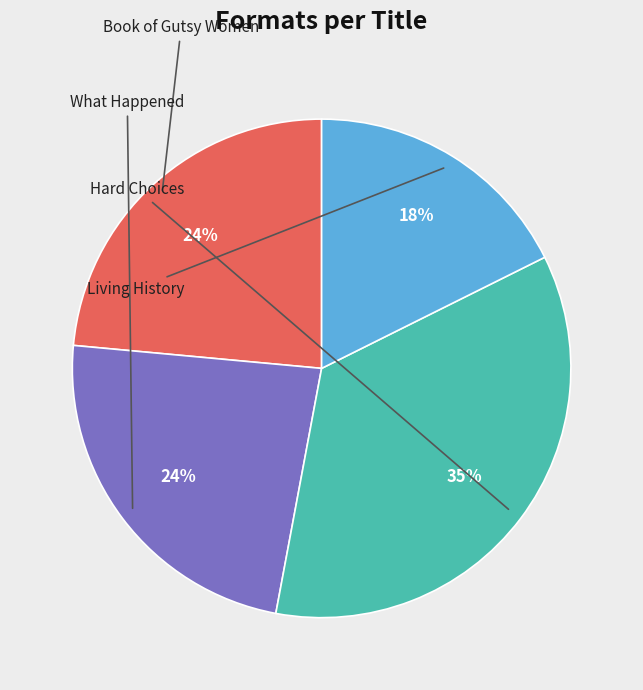

Does What Happened represent more than half of the total?

No